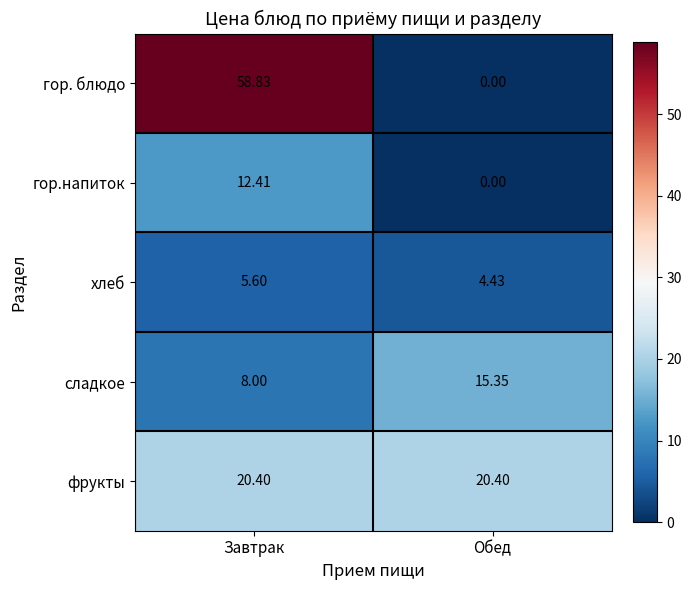

Which category has the highest value across all series?

Завтрак